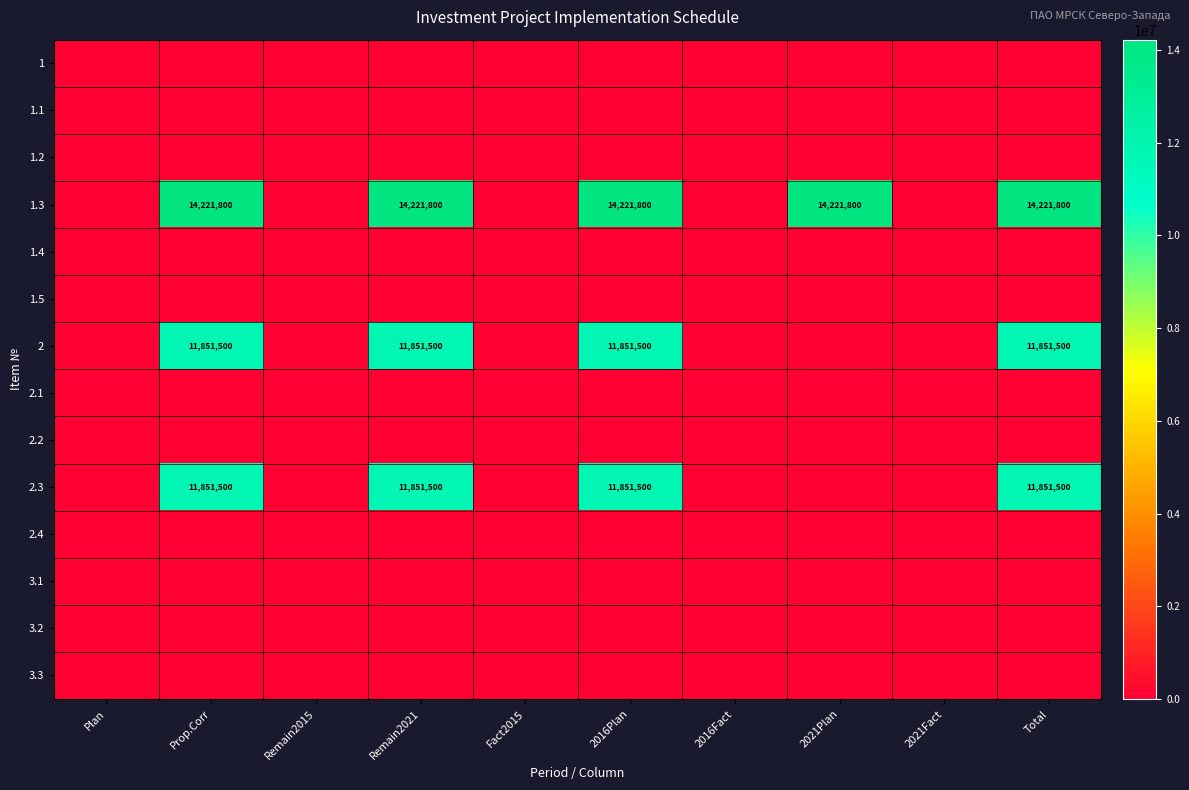

What is the total value across all series at 2021Plan?

14221800